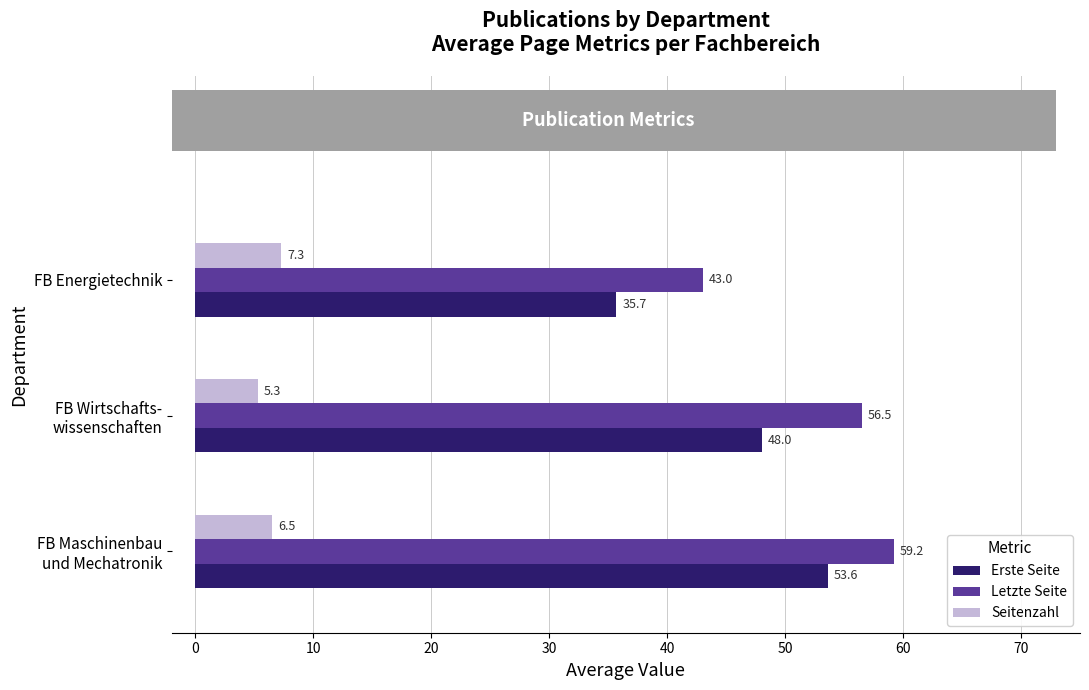

Which series has the largest range (max minus min)?

Erste Seite